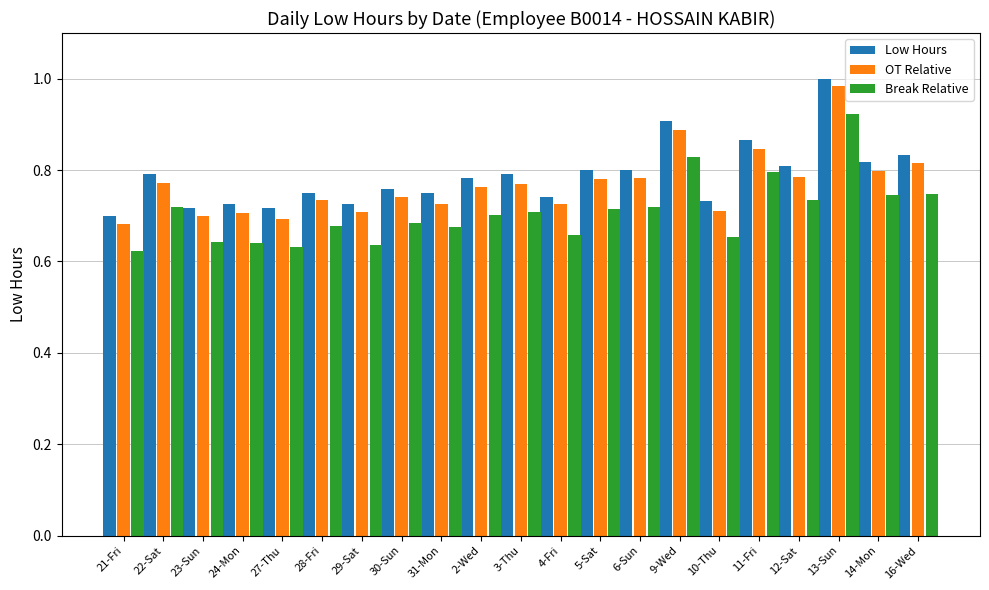

Which label corresponds to the smallest value in the chart?

21-Fri